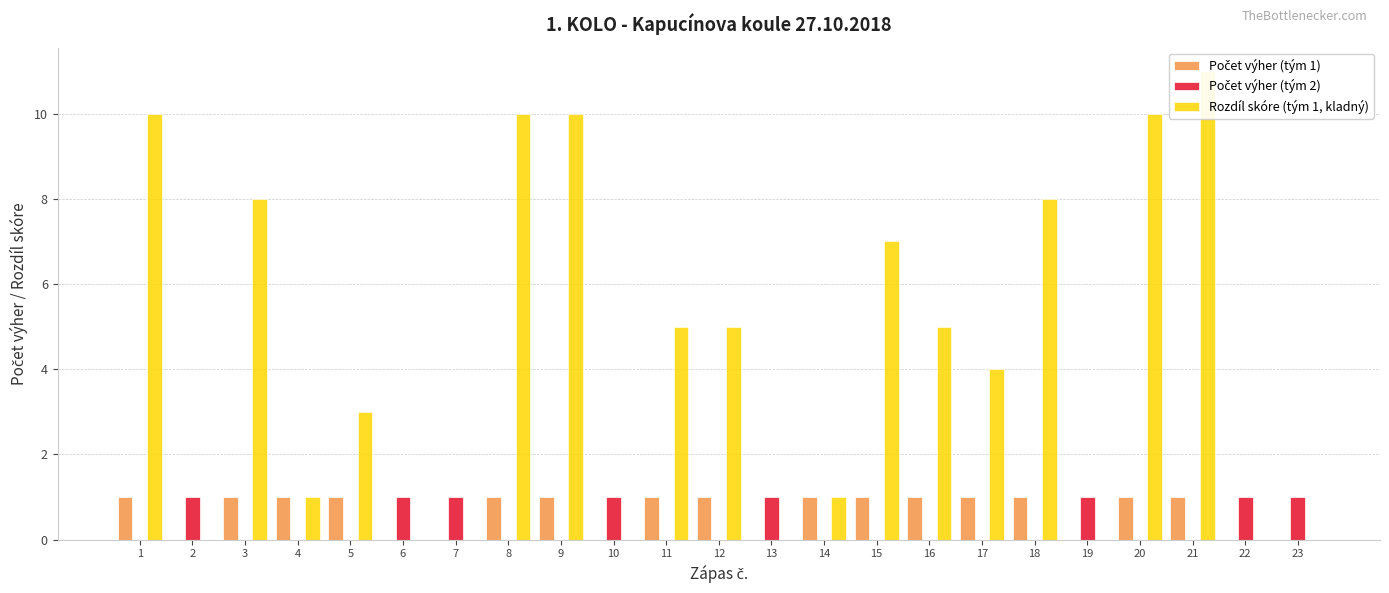

Which category has the lowest value in the Počet výher (tým 1) series?

2